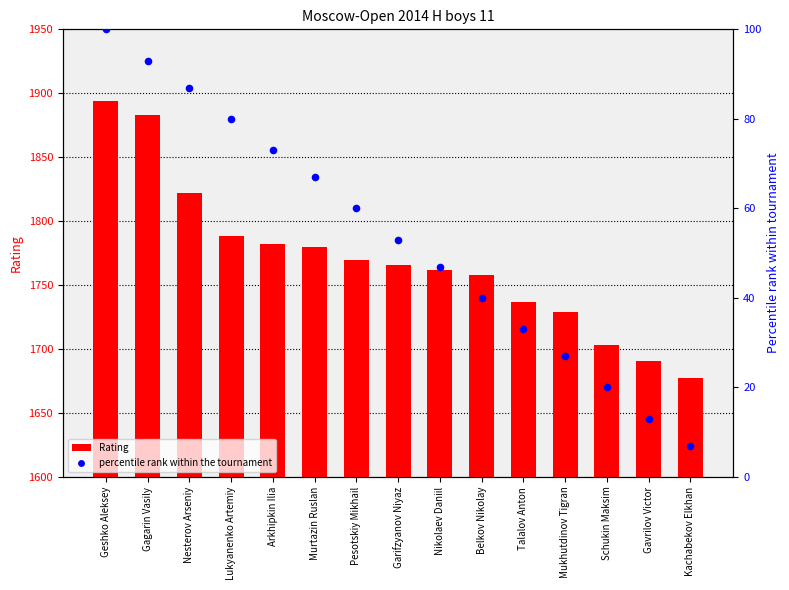

Is the value of percentile rank within the tournament at Garifzyanov Niyaz greater than the value of Rating at Garifzyanov Niyaz?

No